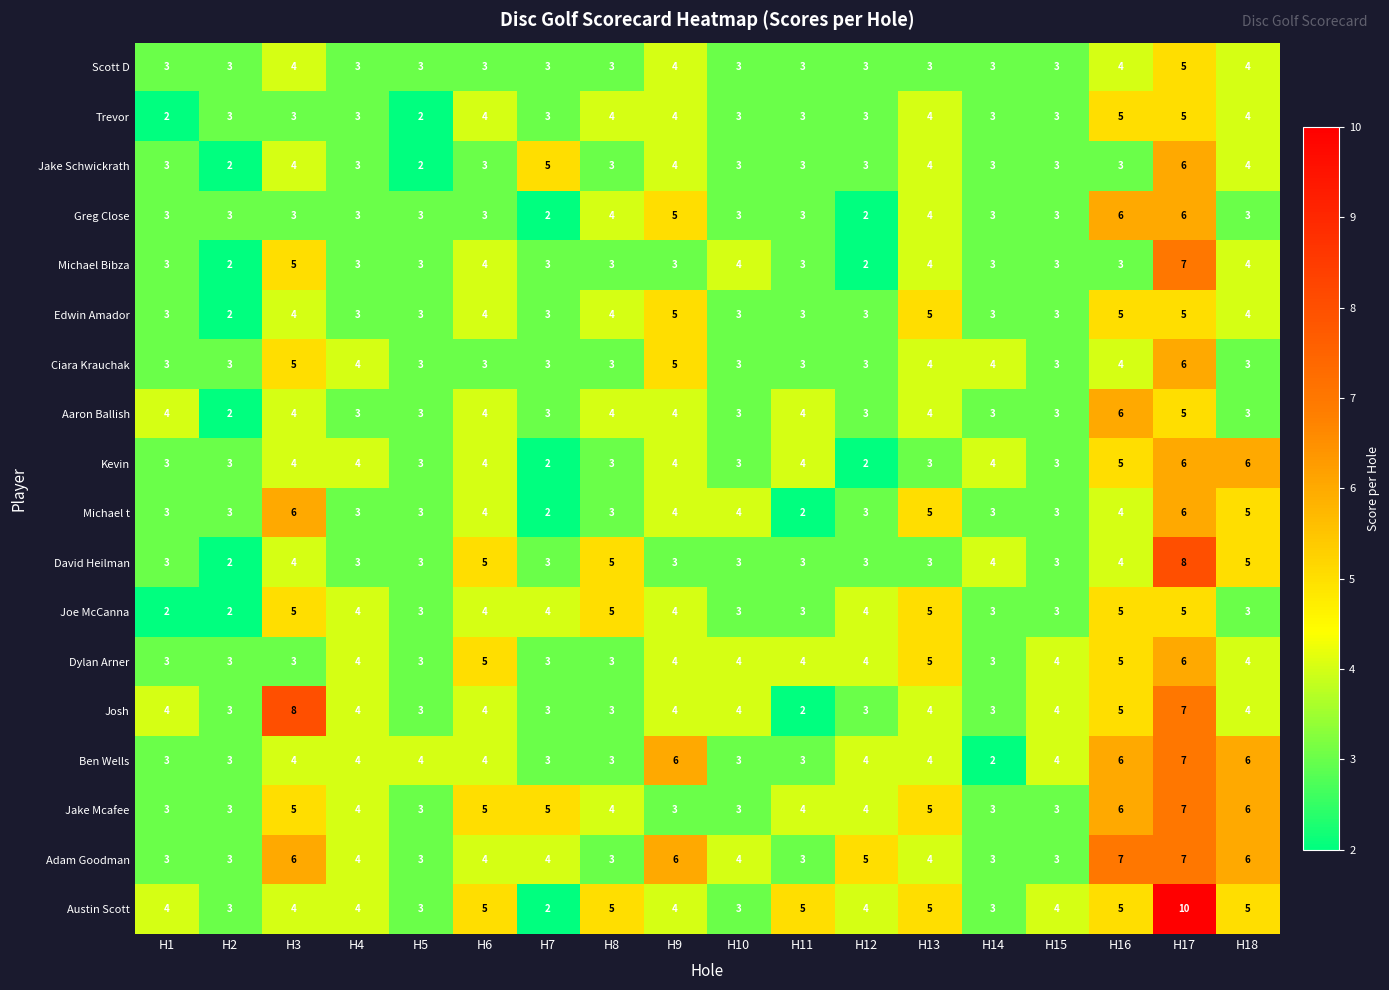

What is the total value across all series at H13?

75